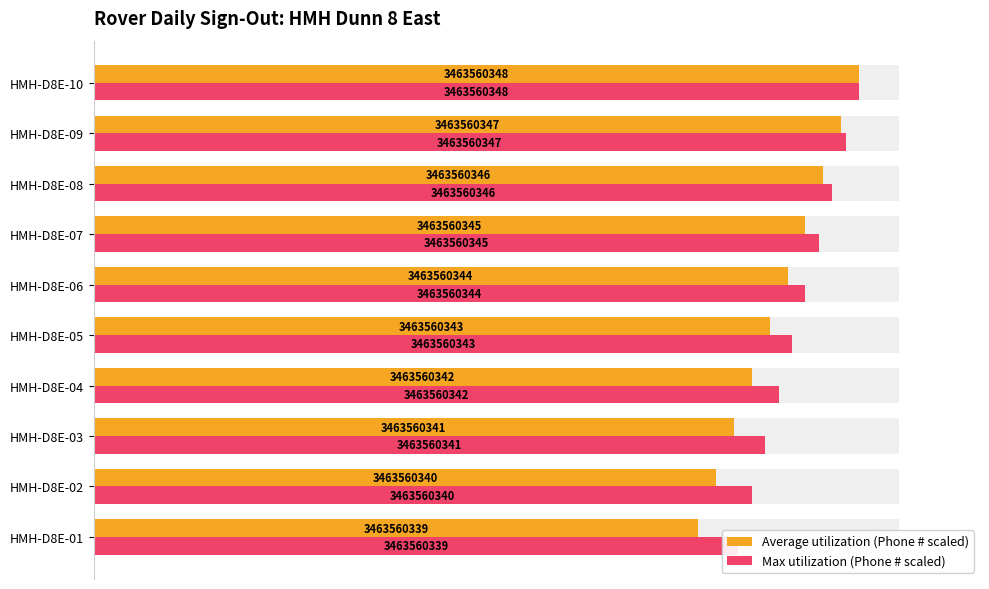

Count the number of categories in the chart.

10